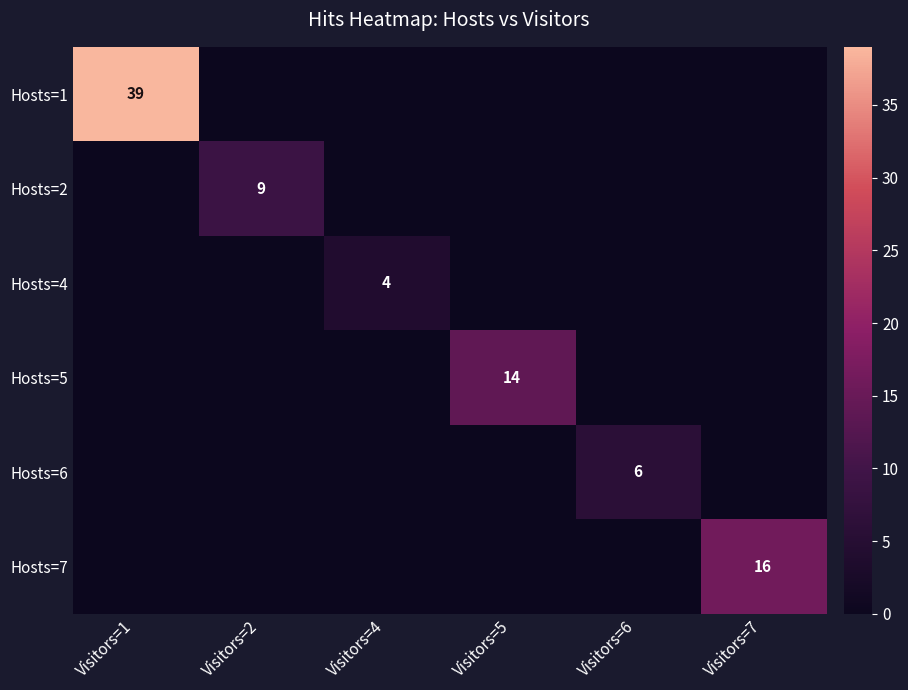

Which series changed the most between Visitors=4 and Visitors=7?

Hosts=7